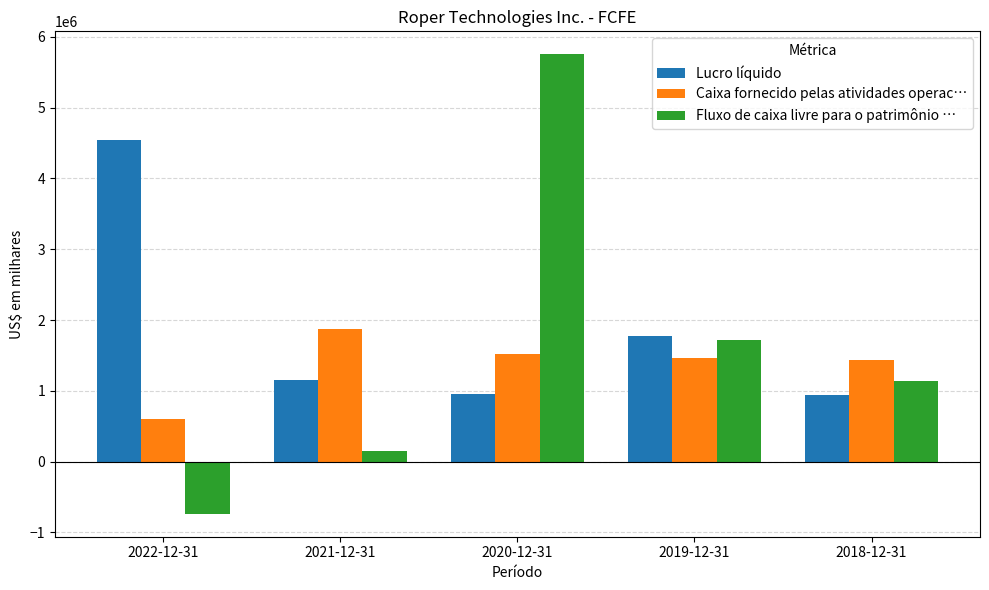

Rank the series by their average value, from lowest to highest.

Caixa fornecido pelas atividades operac…, Fluxo de caixa livre para o patrimônio …, Lucro líquido